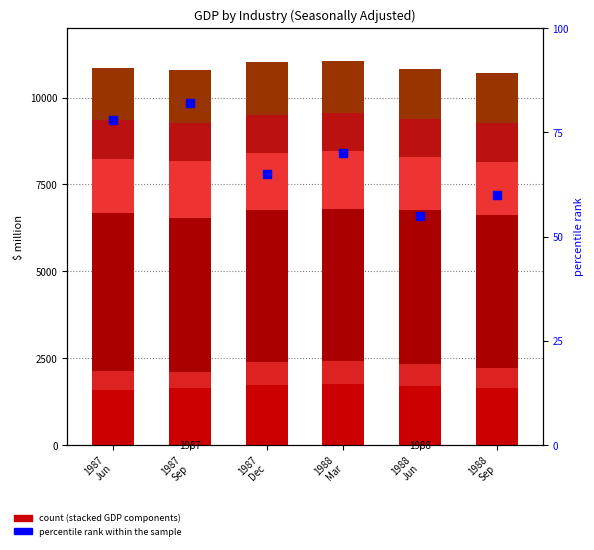

What is the difference between the second highest and second lowest values in the Construction series?

102